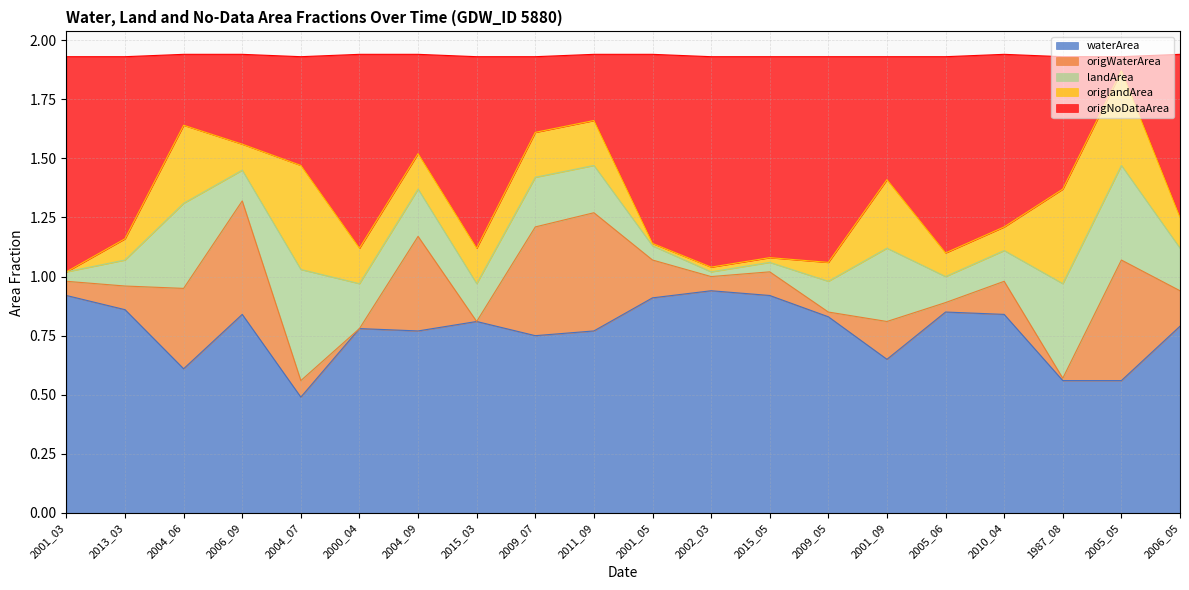

What is the difference between the origNoDataArea values at 2015_05 and 2004_07?

0.4